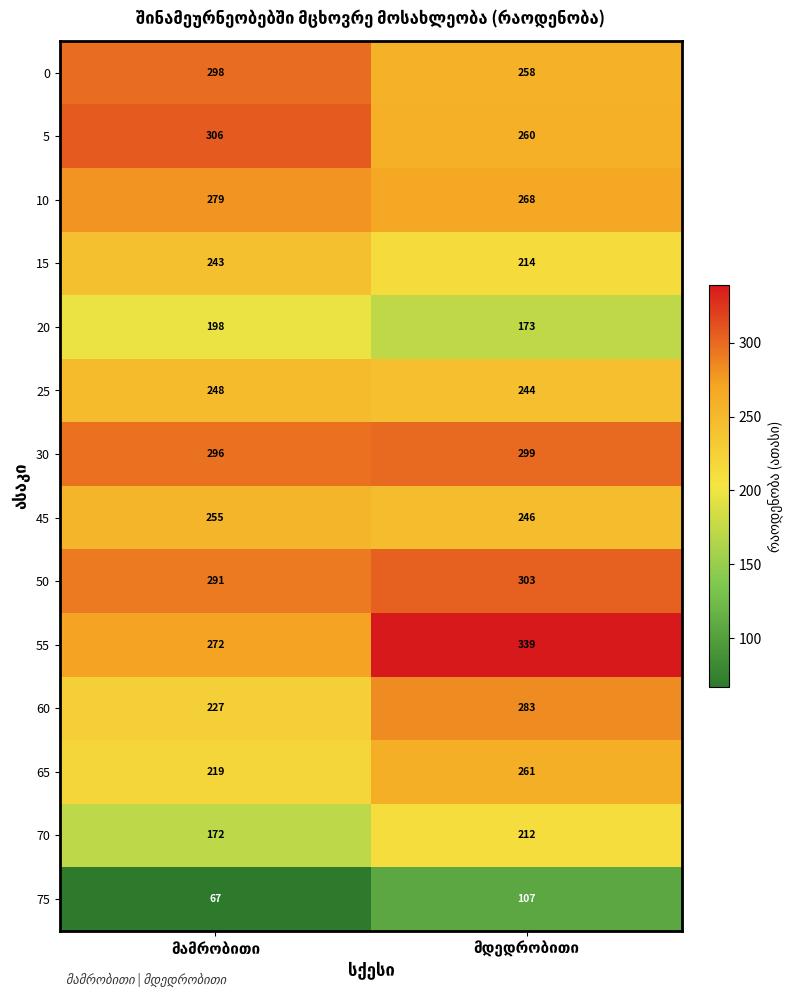

Which series has the largest total across all categories?

55